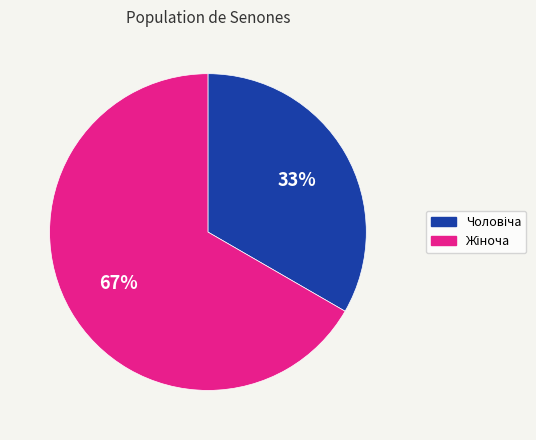

Does any single category account for the majority?

Yes